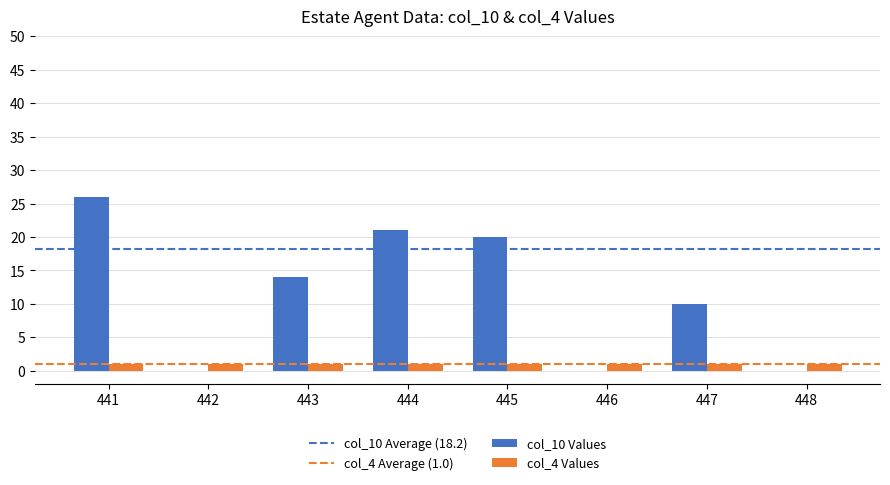

How many data points does each series have?

8